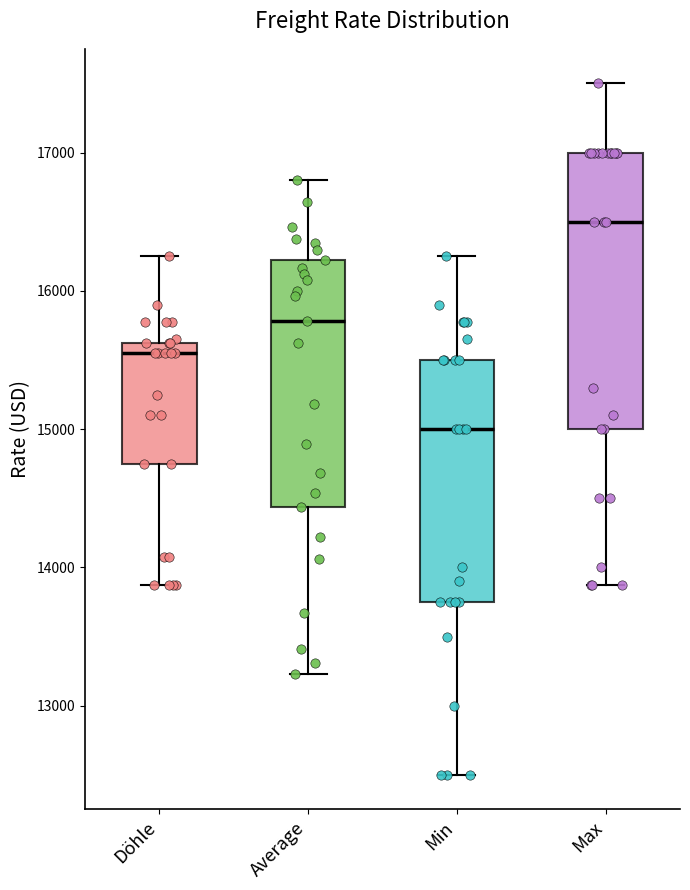

Reading left to right, transcribe this box plot: for each box, give where its median line is, the range the box spans, and where its two whiskers end, as read against the y-axis. The values are not printed on the chart, so give them approximately, as read against the axis.

Döhle: median 15600 (just below the box's upper edge), box 14800 to 15600, whiskers 13900 to 16300
Average: median 15800, box 14400 to 16200, whiskers 13200 to 16800
Min: median 15000, box 13800 to 15500, whiskers 12500 to 16300
Max: median 16500, box 15000 to 17000, whiskers 13900 to 17500